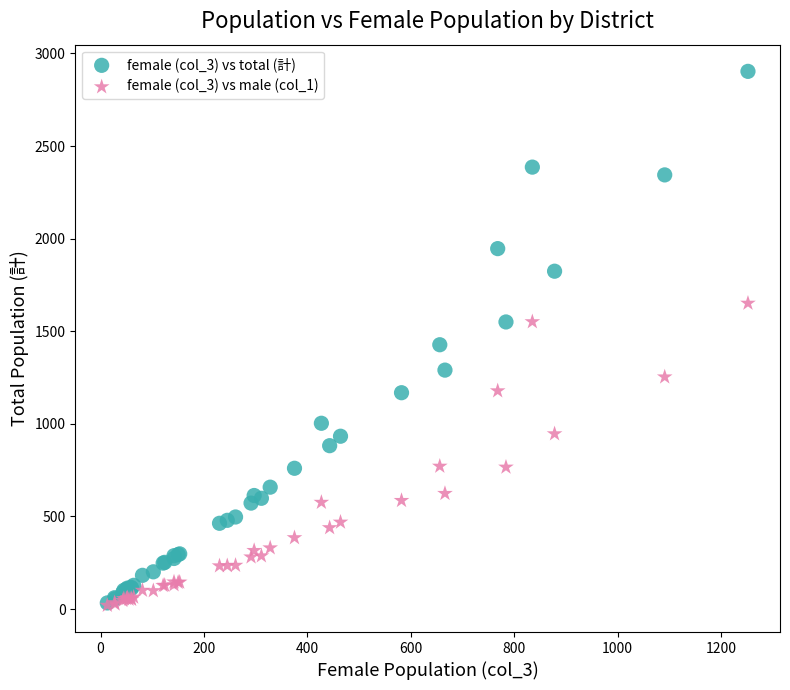

Across all series, what Y value is closest to 1461?

1427